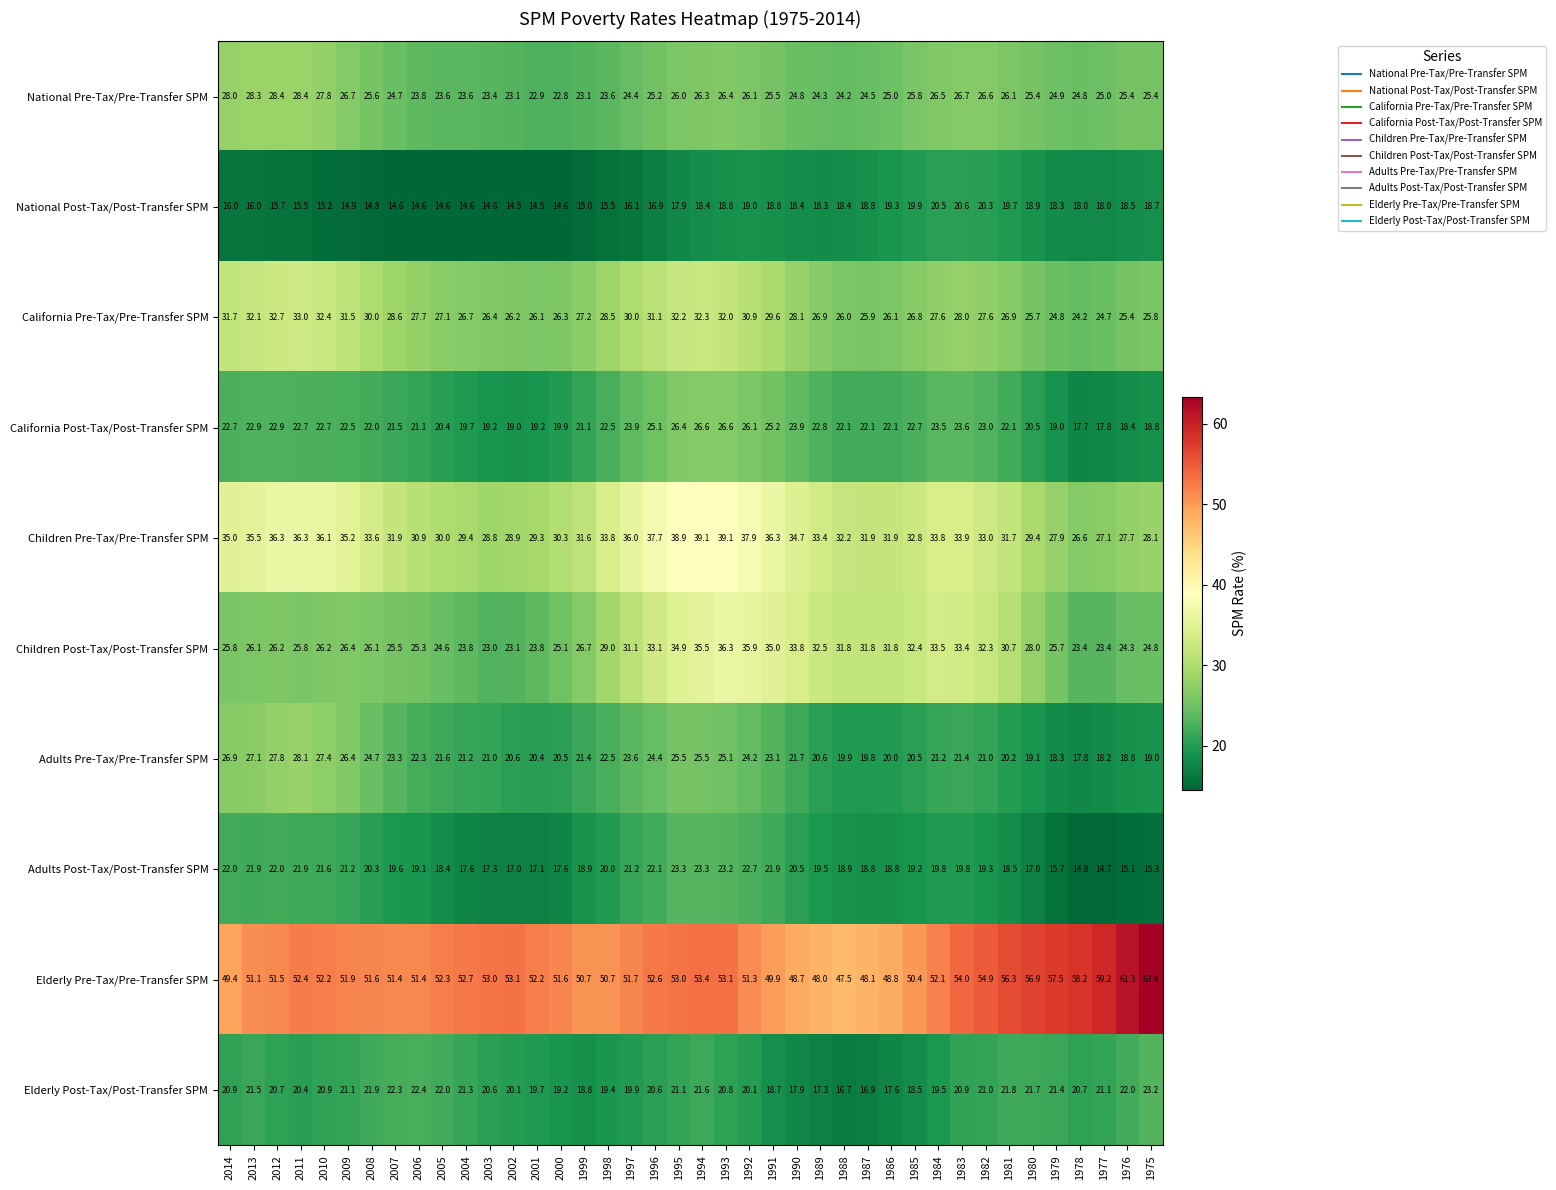

What is the difference between the maximum and minimum values in the Elderly Post-Tax/Post-Transfer SPM series?

6.5